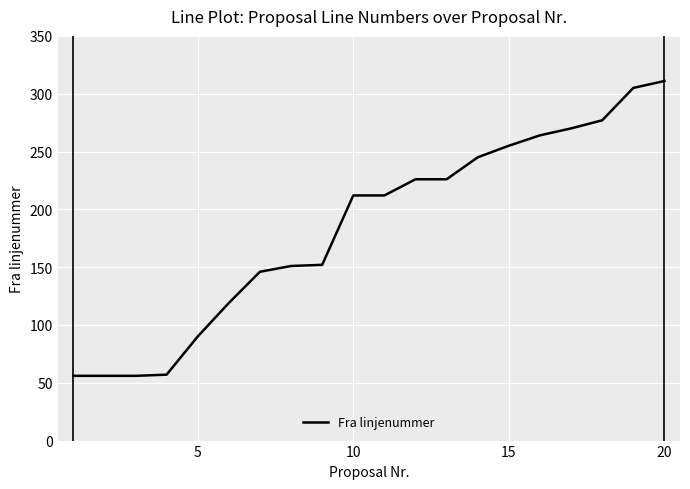

What is the smallest value displayed?

56